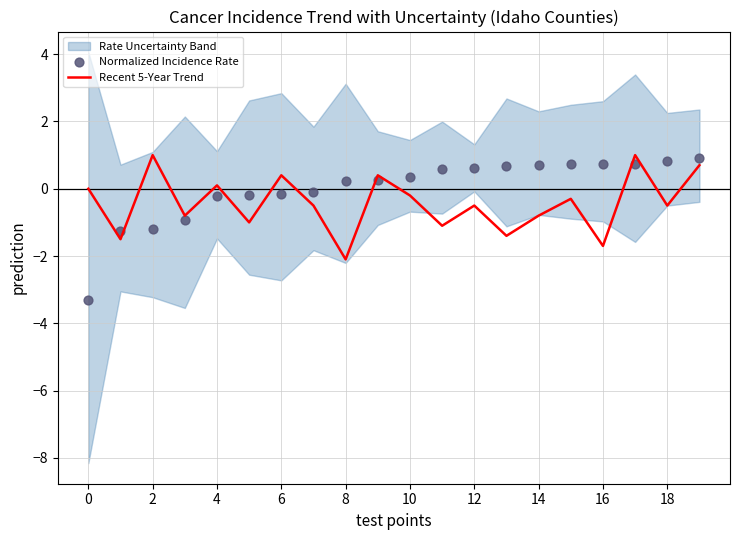

True or false: Recent 5-Year Trend has a value of -2.9 at 8.

False